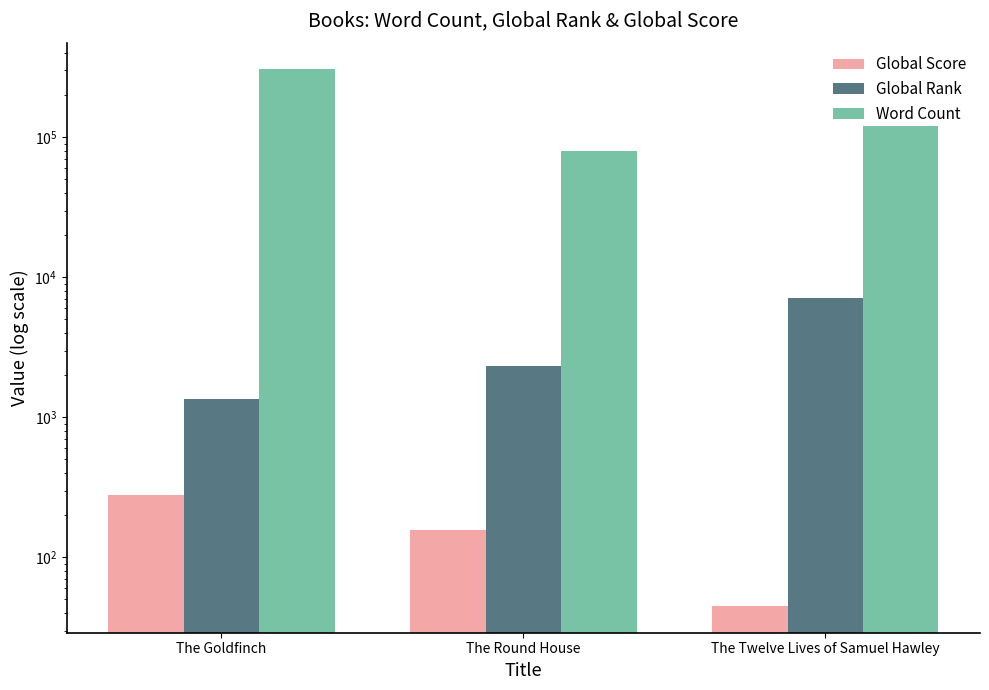

How many data points does each series have?

3